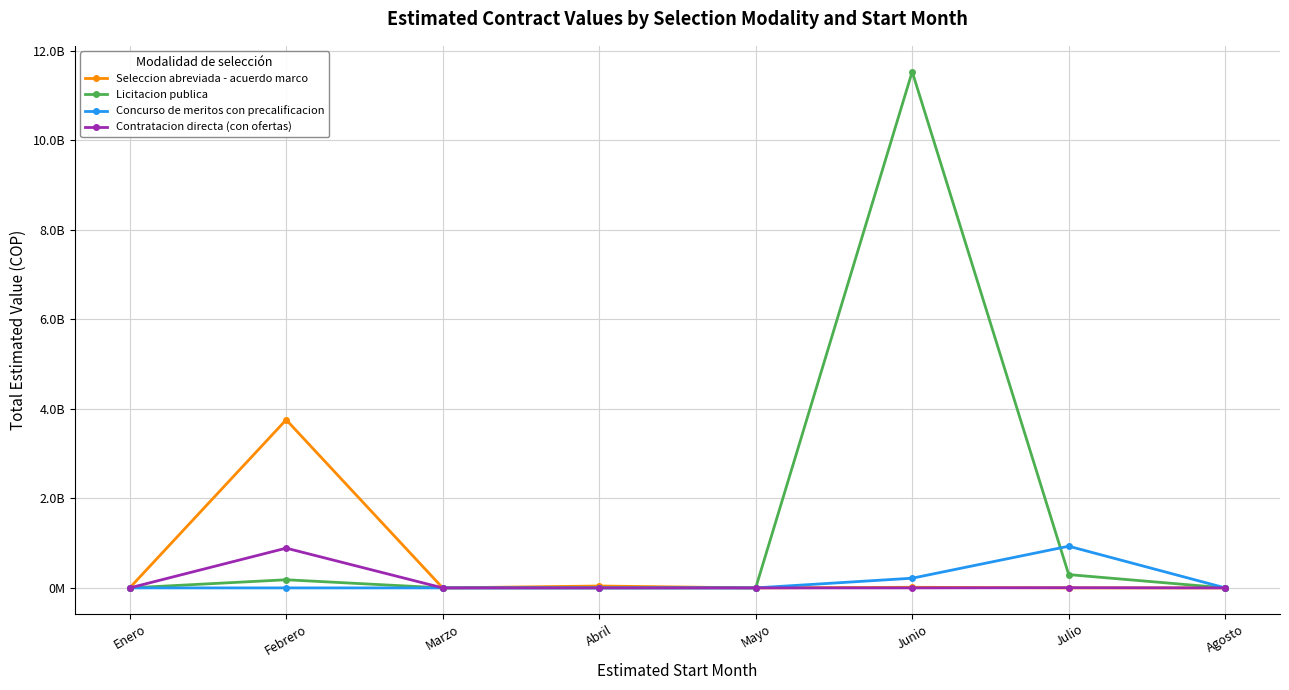

What are all the series names shown in the legend?

Seleccion abreviada - acuerdo marco, Licitacion publica, Concurso de meritos con precalificacion, Contratacion directa (con ofertas)